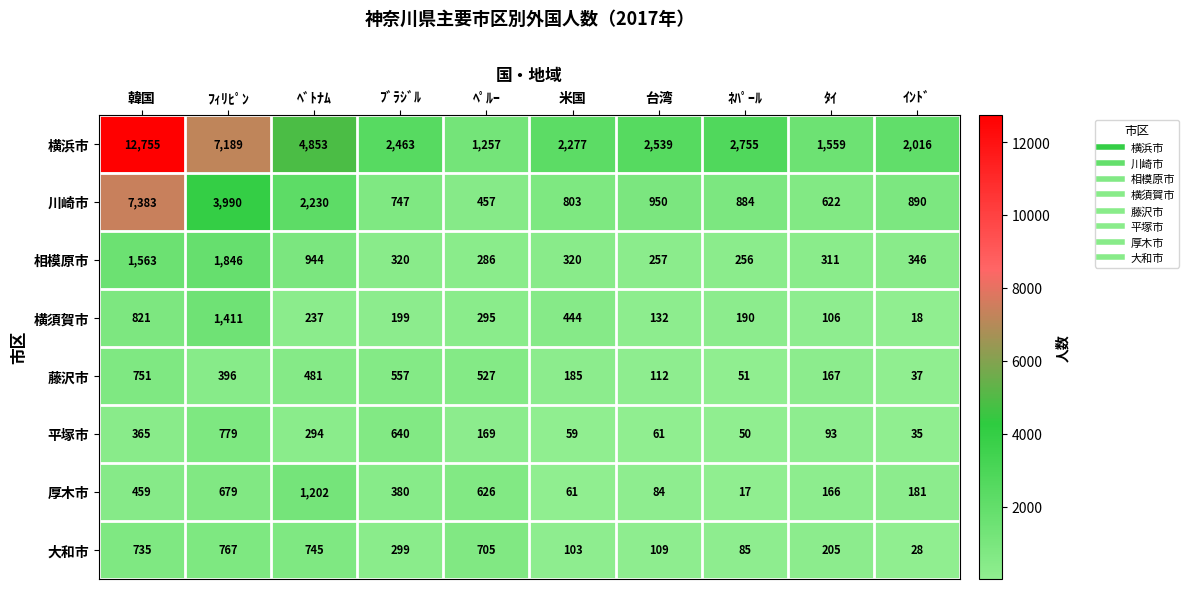

At which category is the sum across all series the highest?

韓国